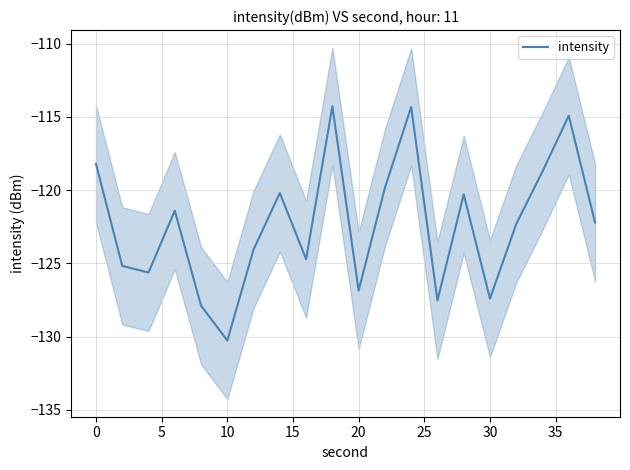

How many lines are shown in the chart?

1